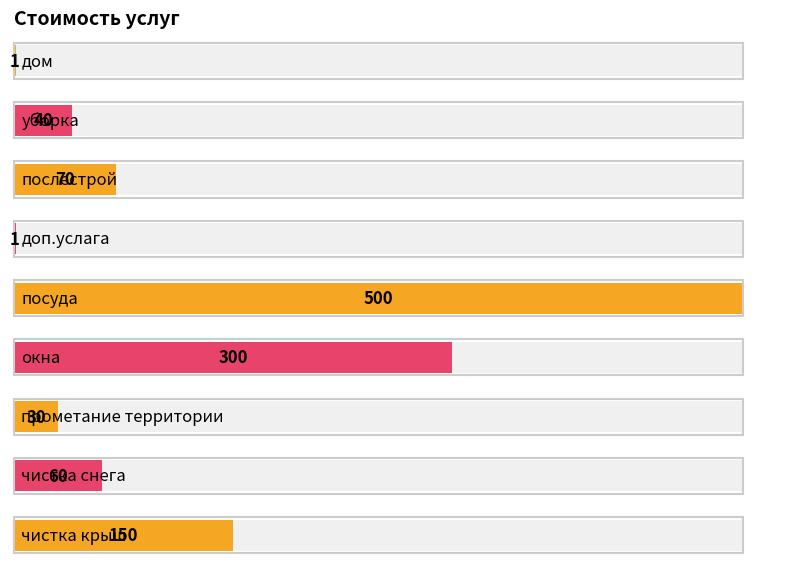

Is it true that the value at доп.услага is 2?

False